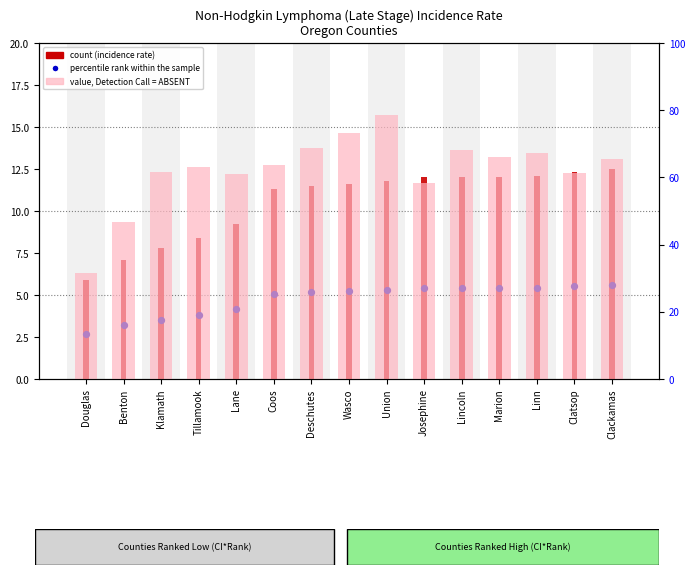

Which series contains the lowest Y value?

percentile rank within the sample